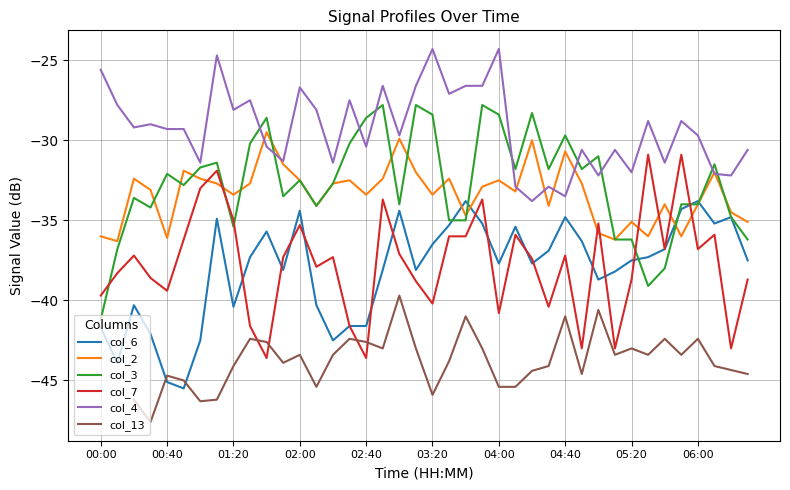

Is it true that col_6 equals -38.1 at 03:10?

True